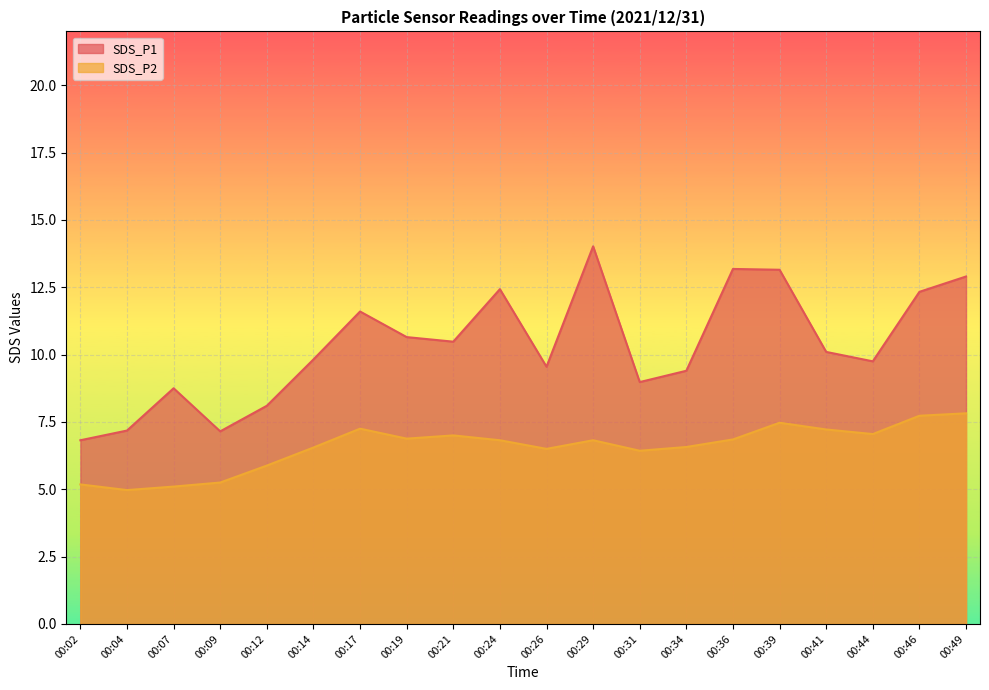

Between 00:36 and 00:49, which series saw the biggest shift?

SDS_P2